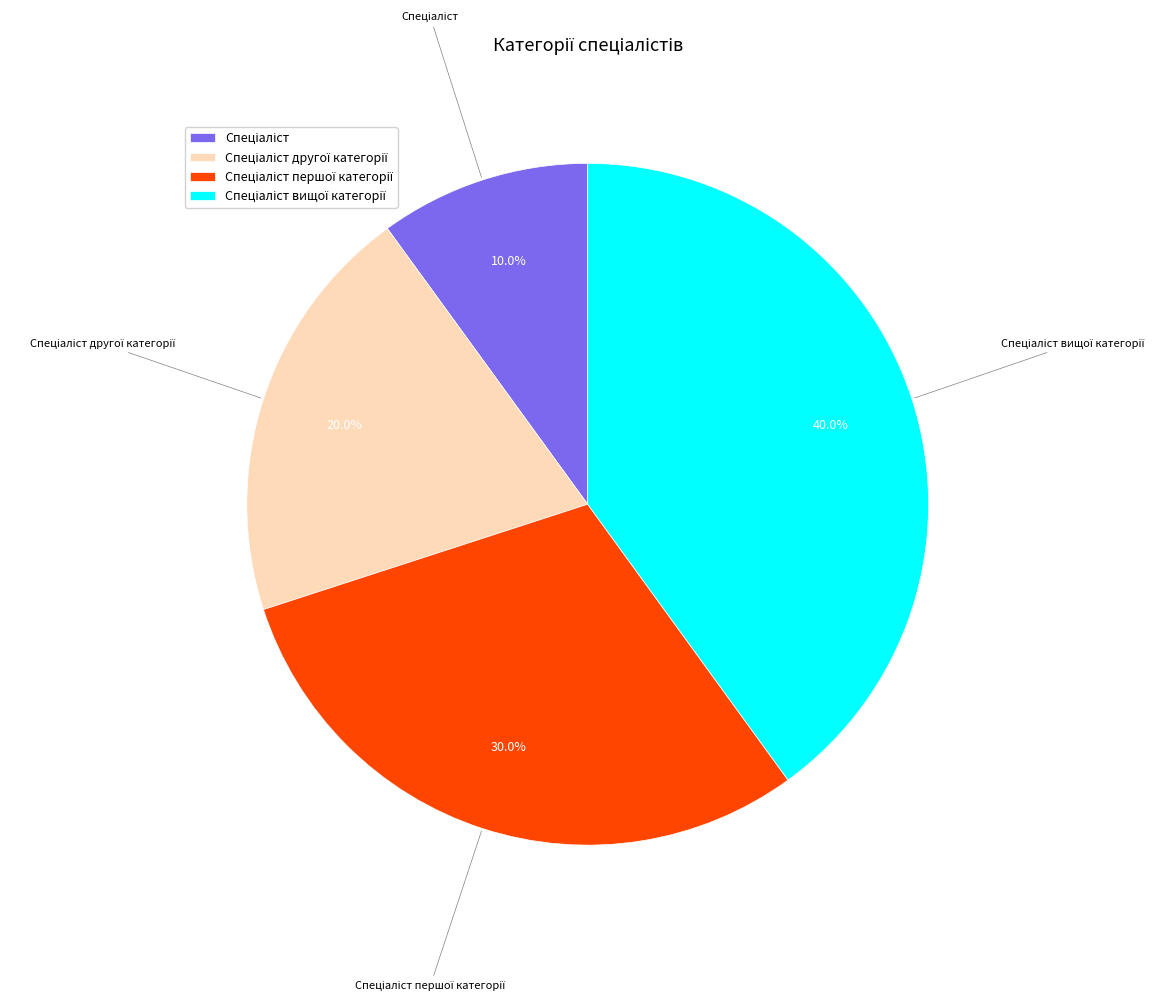

Does any single category account for the majority?

No